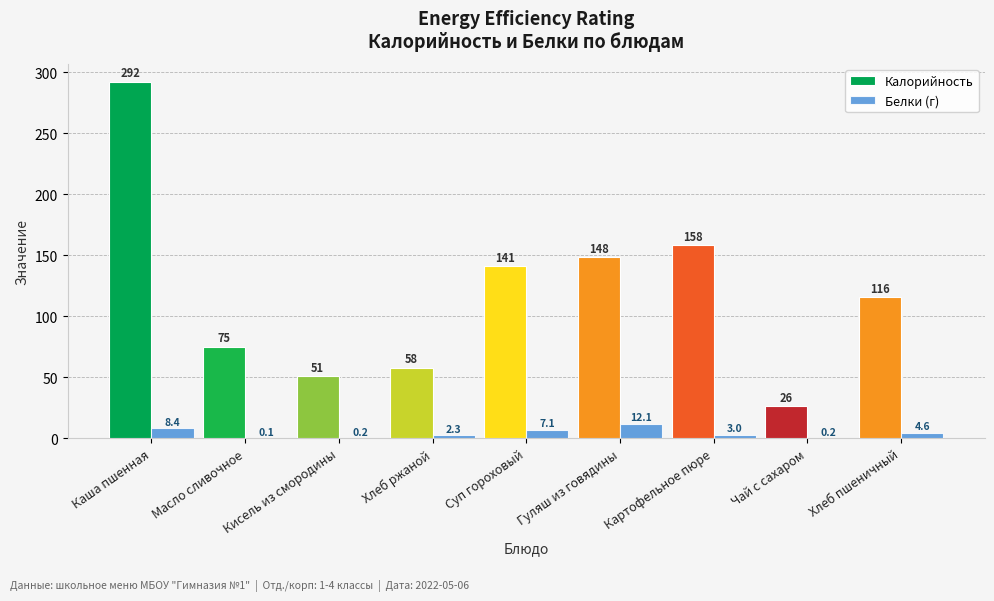

Between Масло сливочное and Кисель из смородины, which series saw the biggest shift?

Калорийность